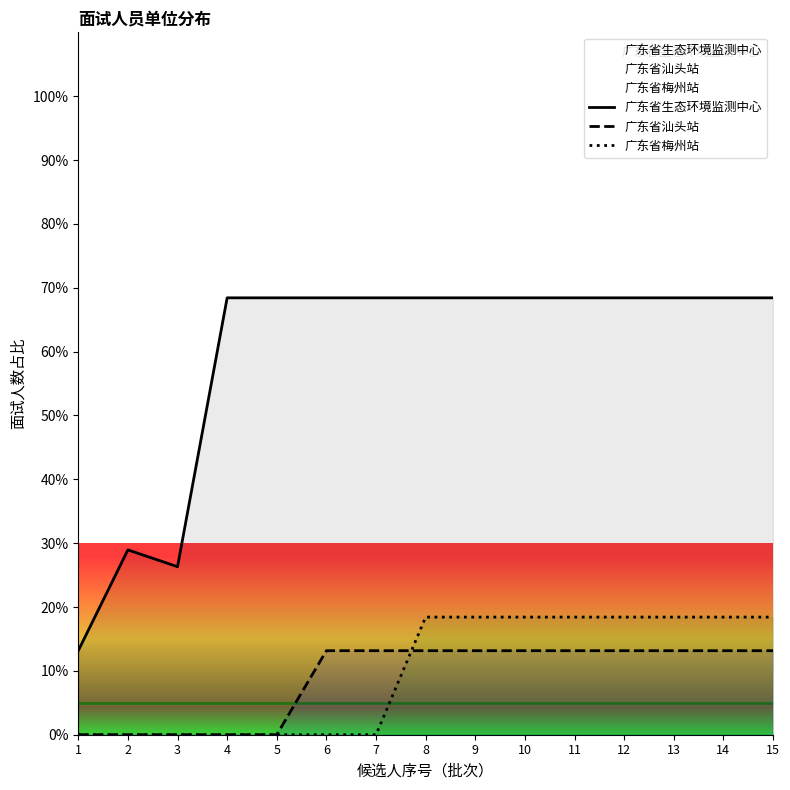

Which series has the widest spread of values?

广东省生态环境监测中心